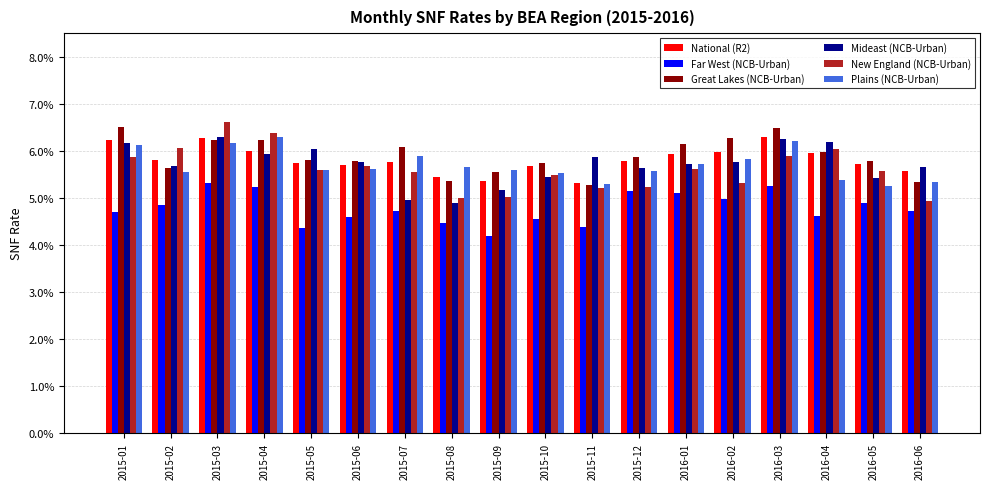

Which label corresponds to the smallest value in the chart?

2015-09